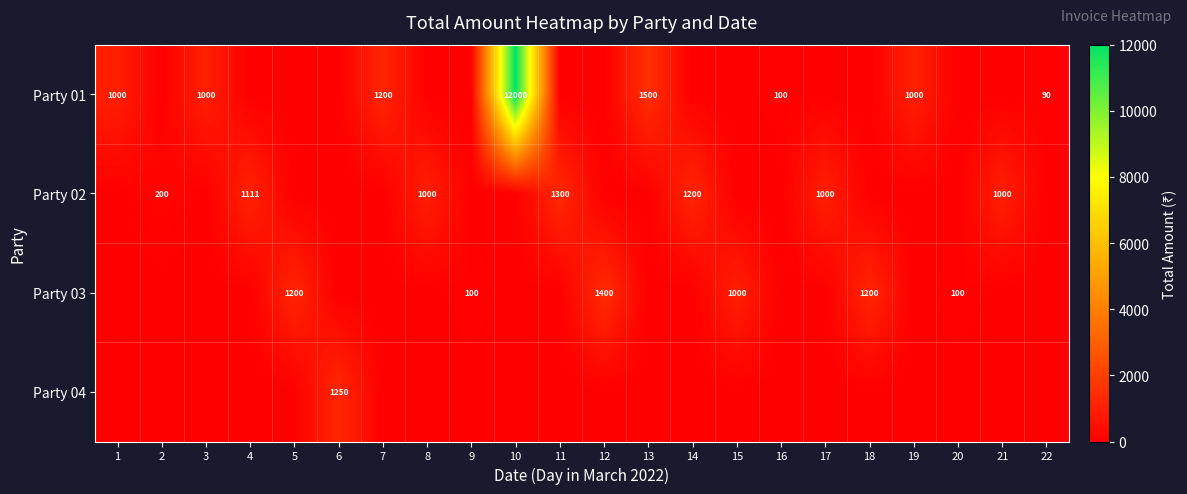

True or false: Party 03 has a value of 1400 at 12.

True